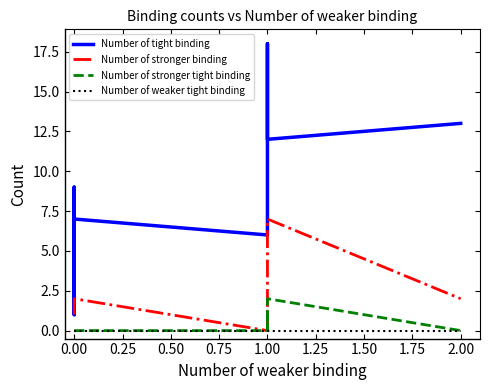

How many values in the Number of stronger binding series are below 1?

1